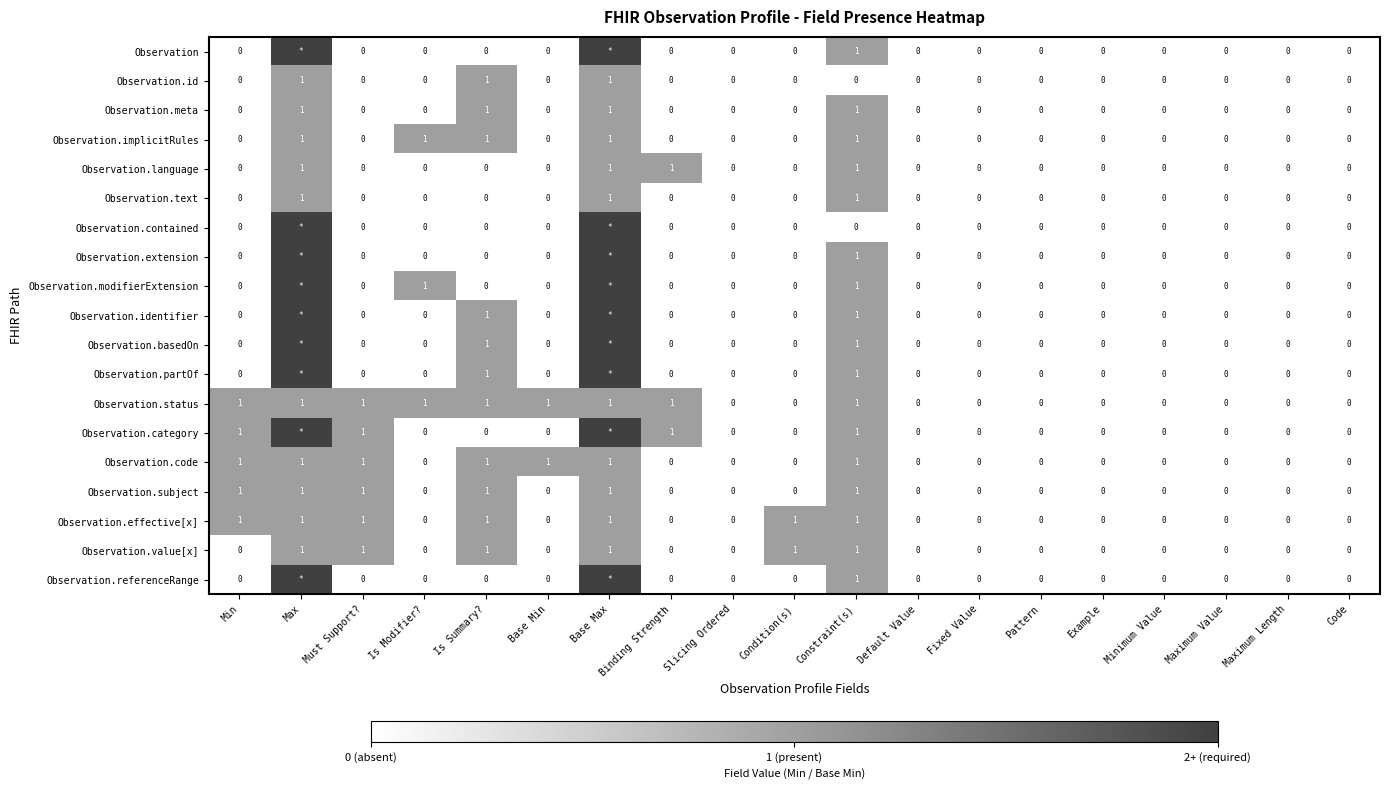

The Observation.meta series shows 2 at Base Max. True or false?

False